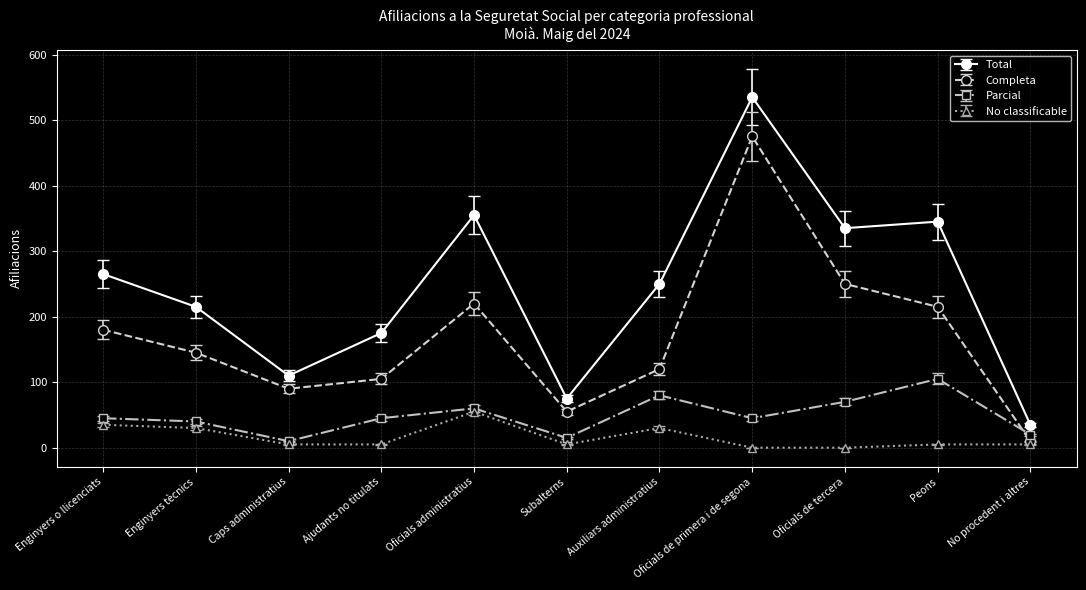

What is the label of the 1st point from the left?

Enginyers o llicenciats